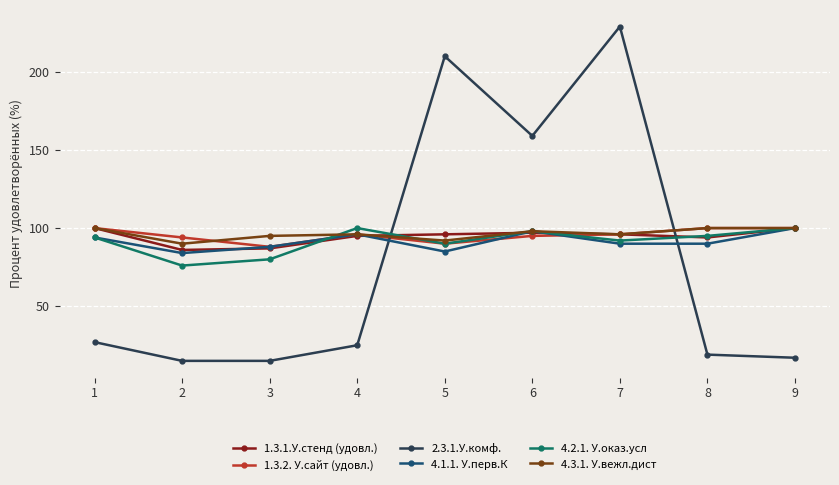

At how many categories does at least one series exceed 106?

3